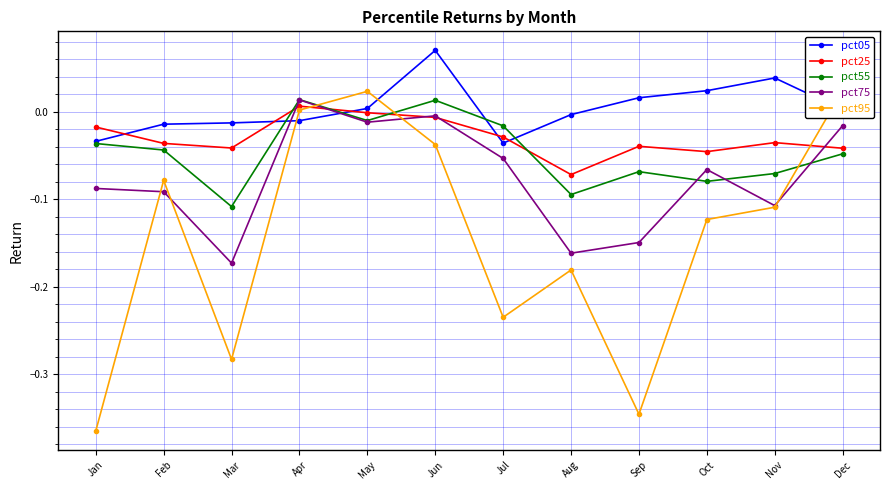

Which category has the lowest value in the pct05 series?

Jul